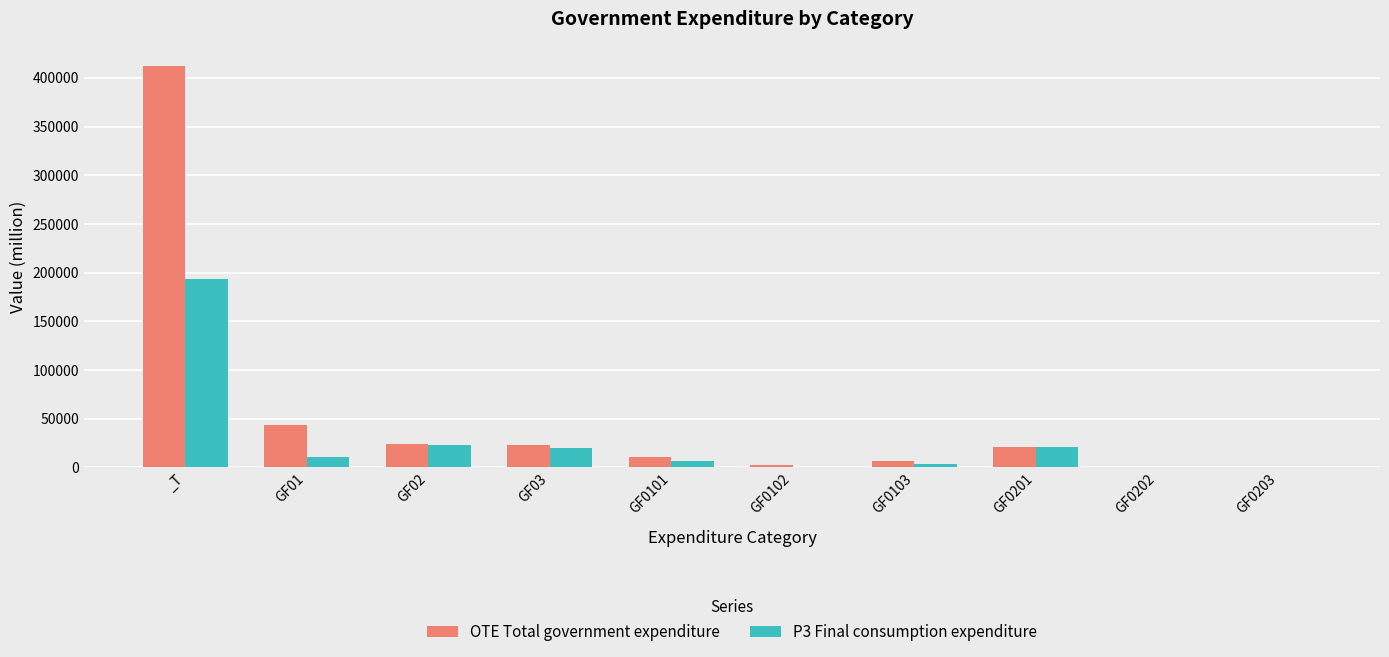

At which label is P3 Final consumption expenditure closest to 96720?

GF02